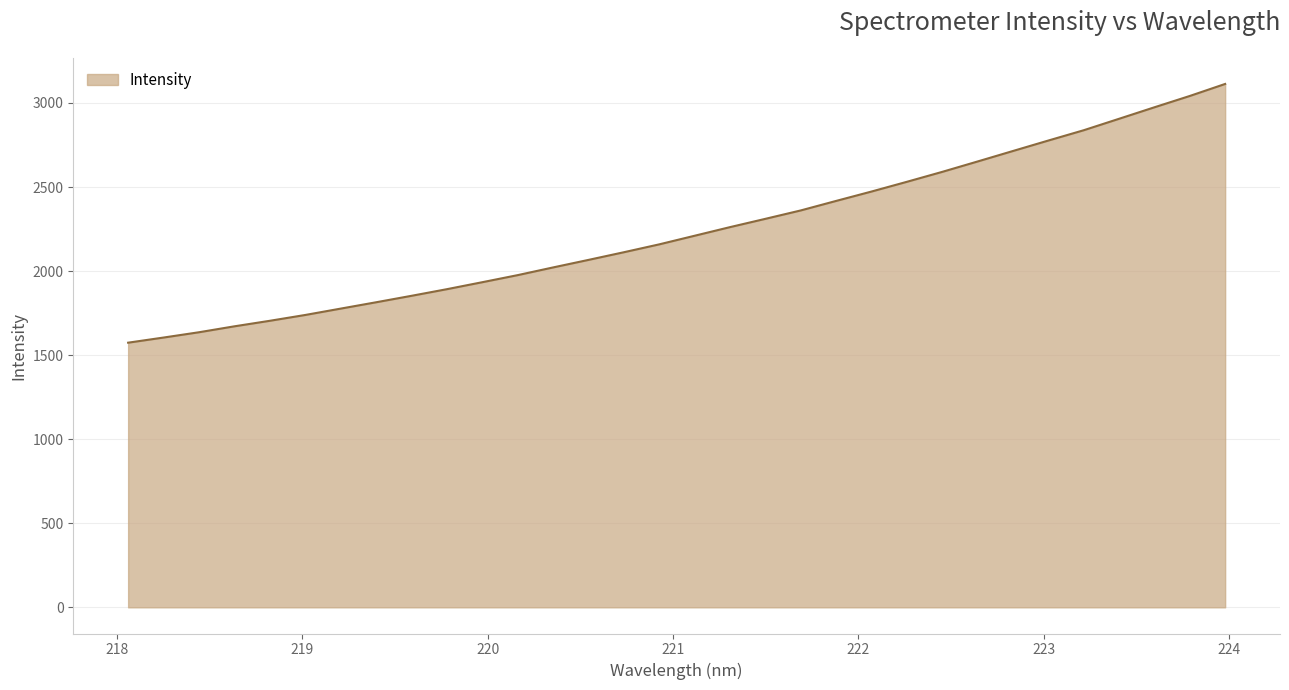

How many values are below 2210?

16